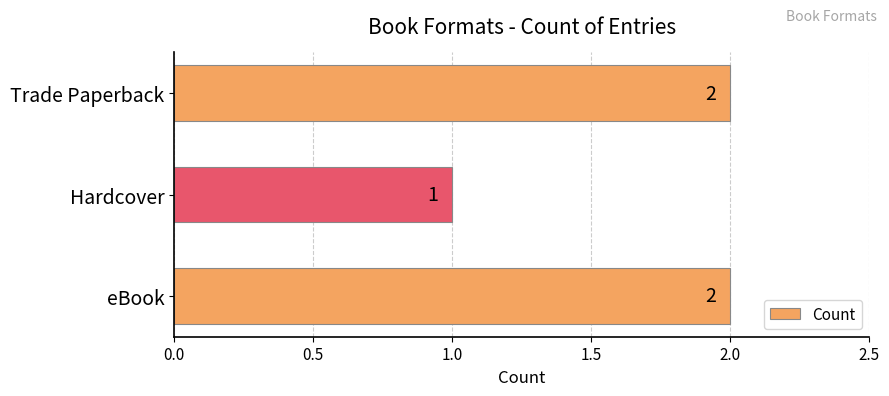

What is the sum of all values?

5